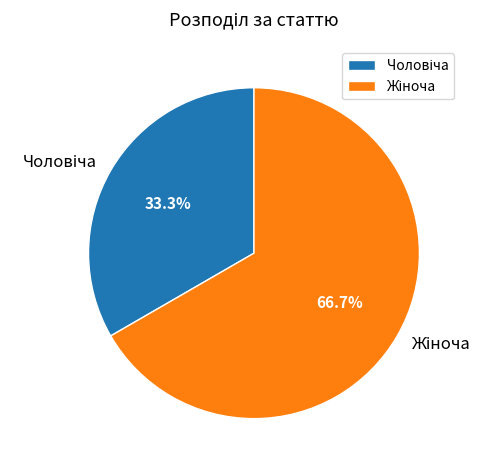

Is there any slice that represents more than half of the pie?

Yes